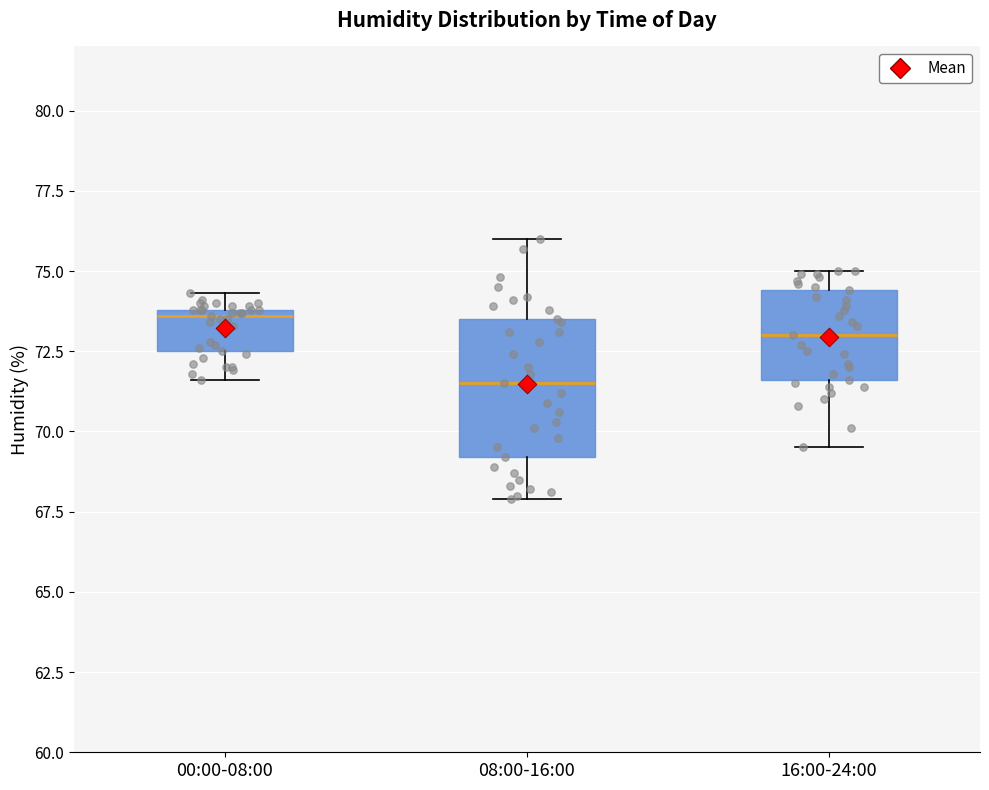

Where does the median line of the box for 16:00-24:00 sit on the y-axis? The values are not printed on the chart, so give them approximately, as read against the axis.

73.0